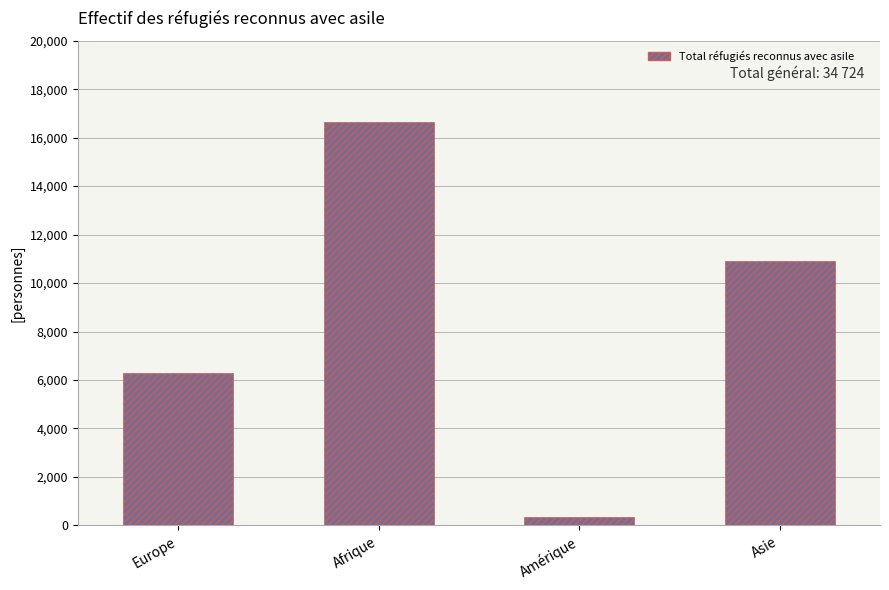

How many distinct data groups are displayed?

1